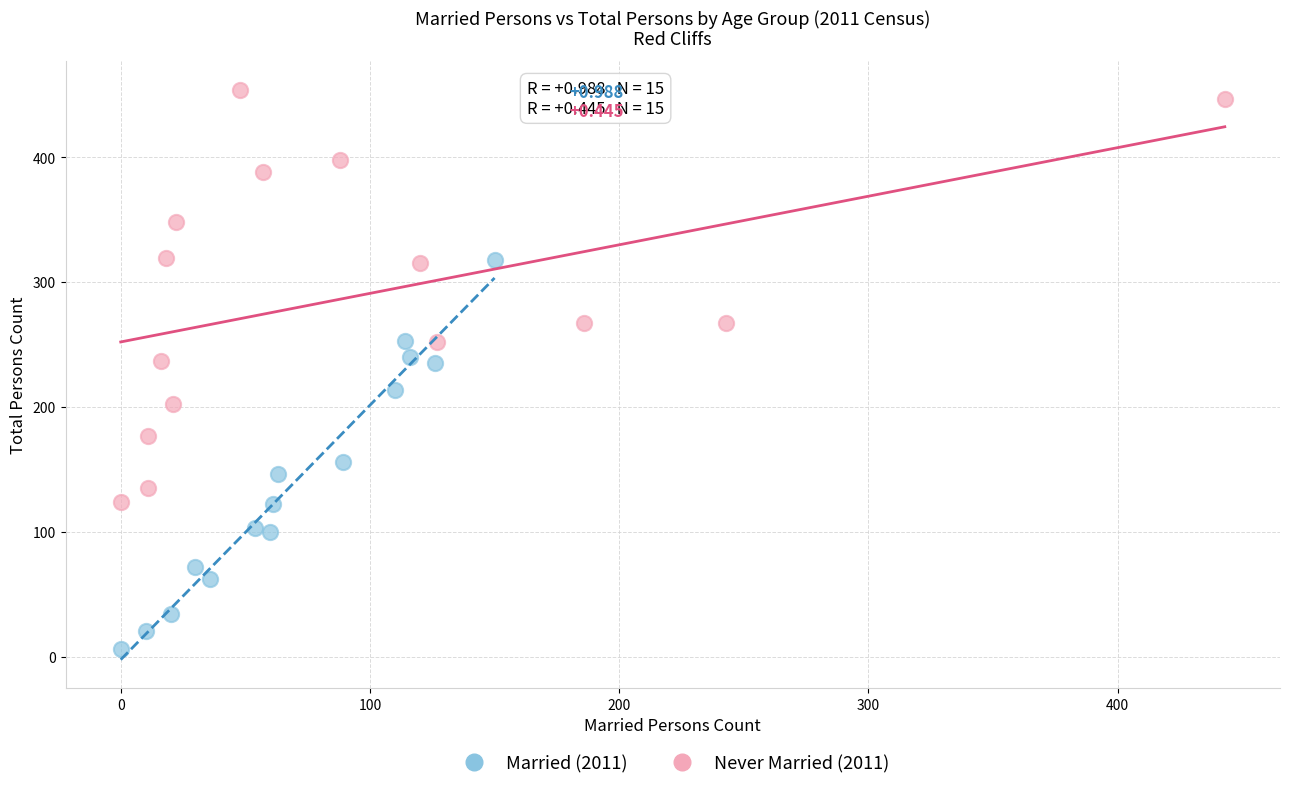

Which series contains the lowest Y value?

Married (2011)